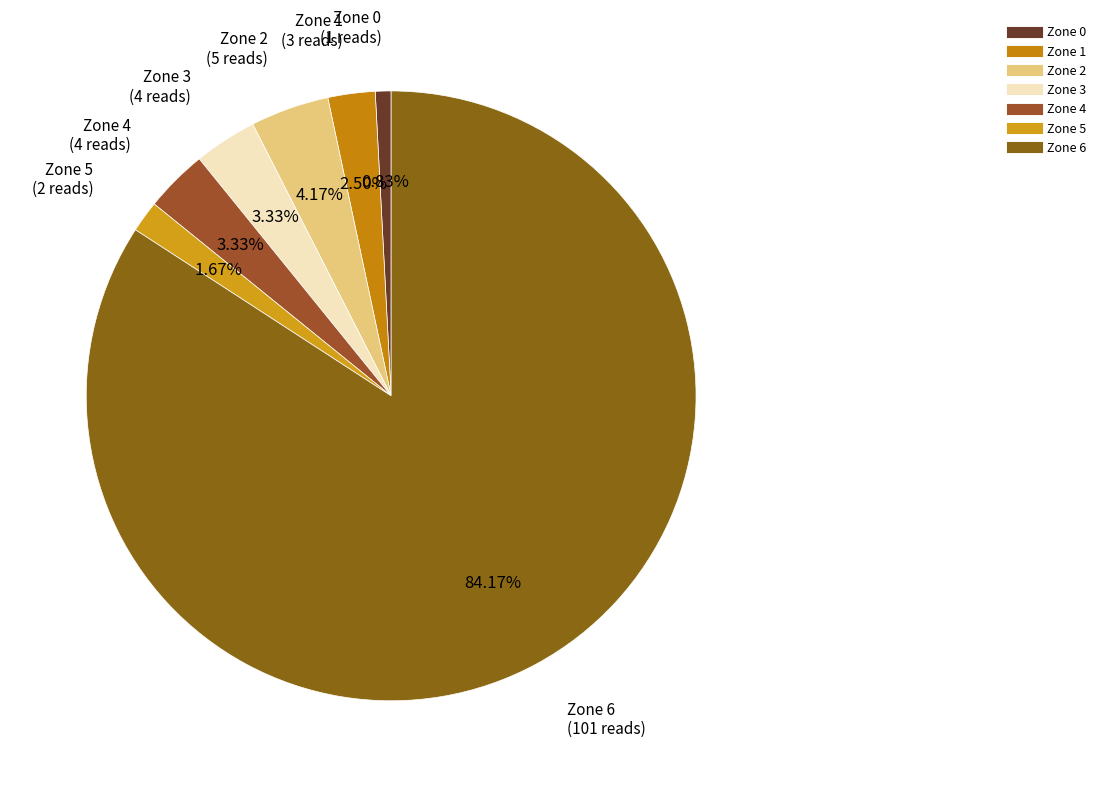

To the nearest percent, what portion does Zone 5 represent?

2%